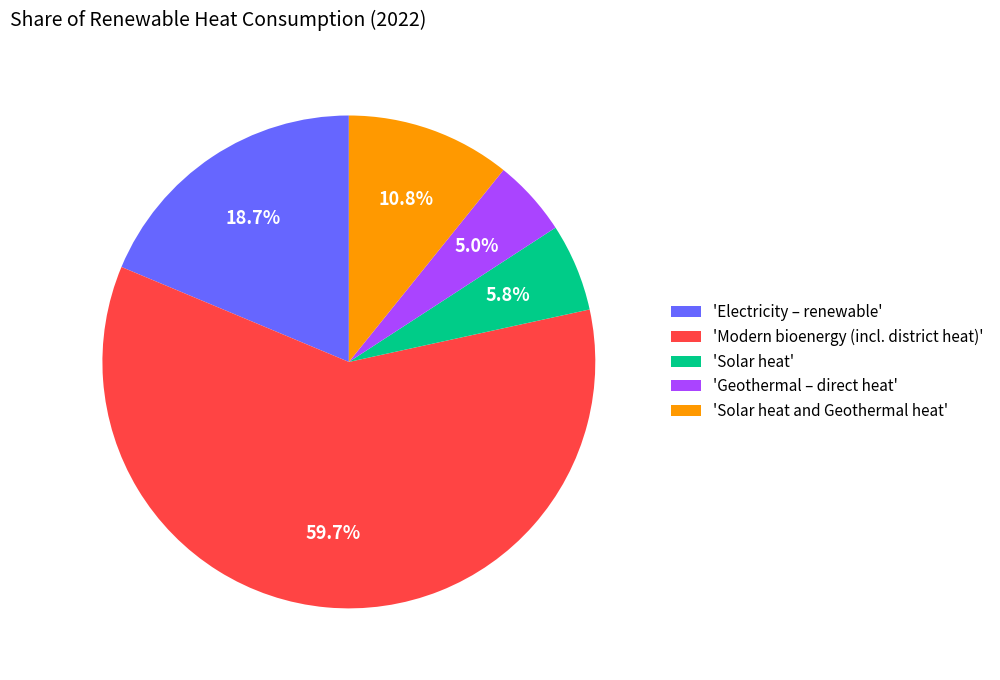

Rank the categories by value from lowest to highest.

'Geothermal – direct heat', 'Solar heat', 'Solar heat and Geothermal heat', 'Electricity – renewable', 'Modern bioenergy (incl. district heat)'